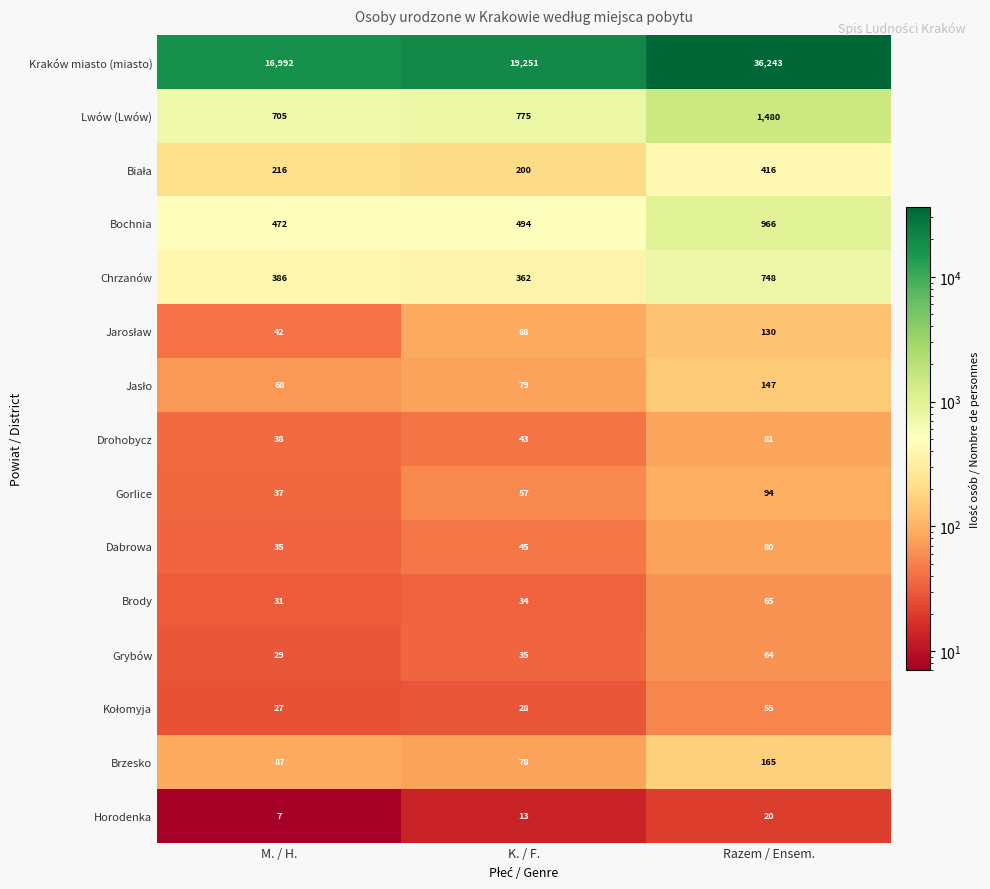

What is the difference between the highest and lowest values at K. / F.?

19238